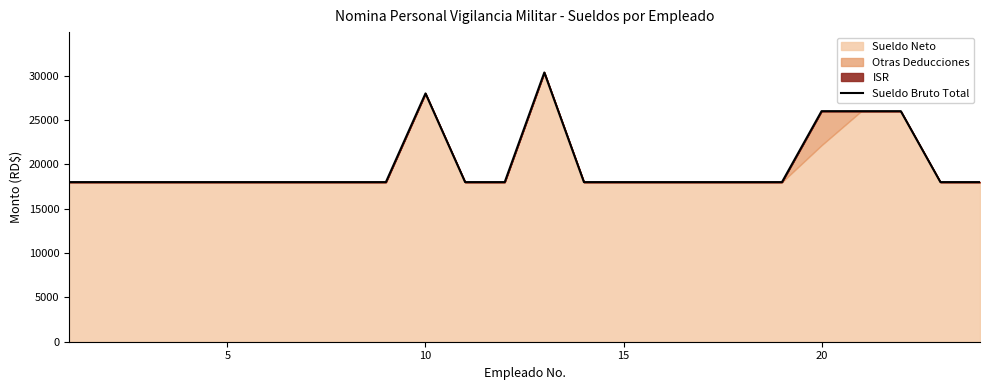

How many values exceed 18000?

5